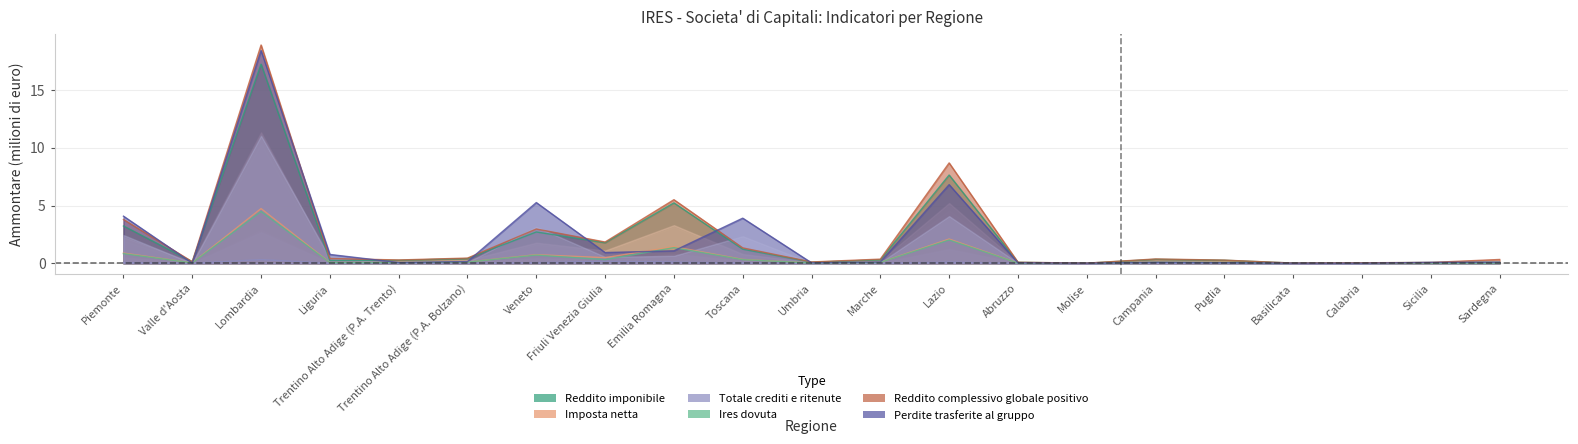

Is it true that Perdite trasferite al gruppo equals 0.2 at Marche?

False